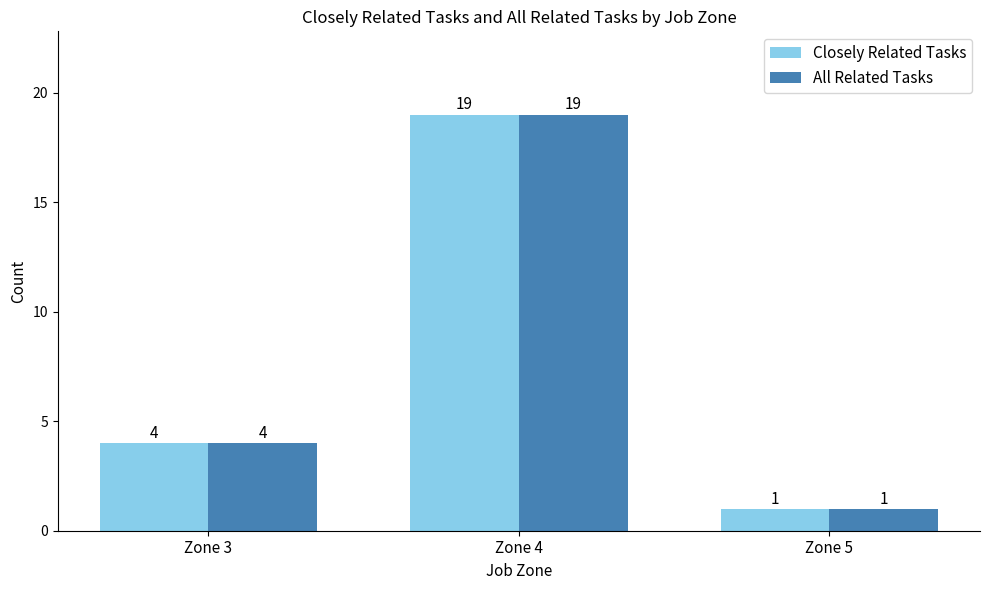

At which category does the chart reach its minimum across all series?

Zone 5